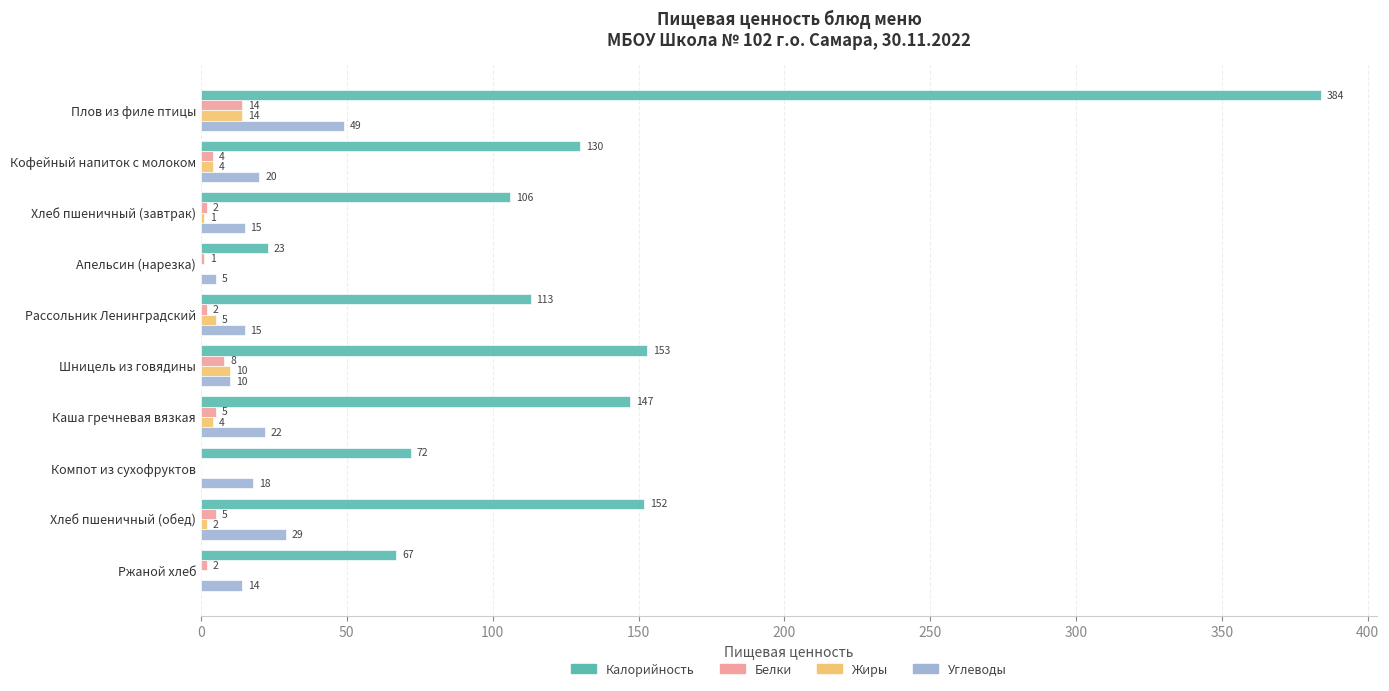

What is the sum of all Белки values?

43